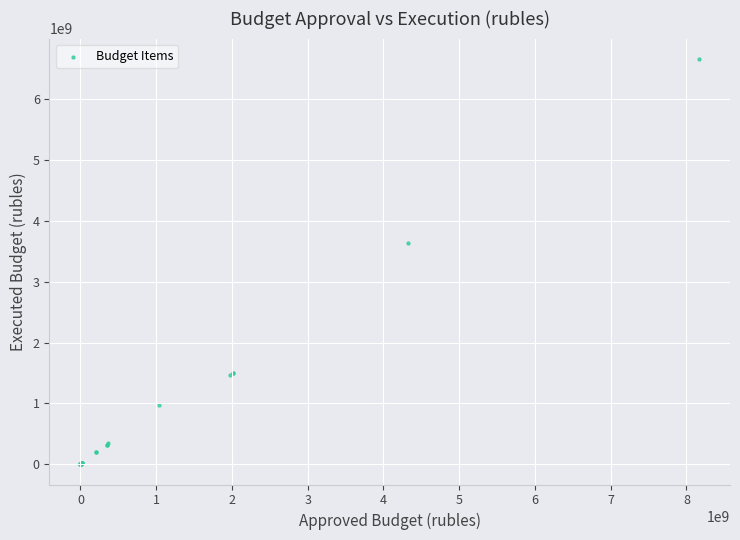

What Y value in the scatter plot is closest to 3331409902?

3644015438.2